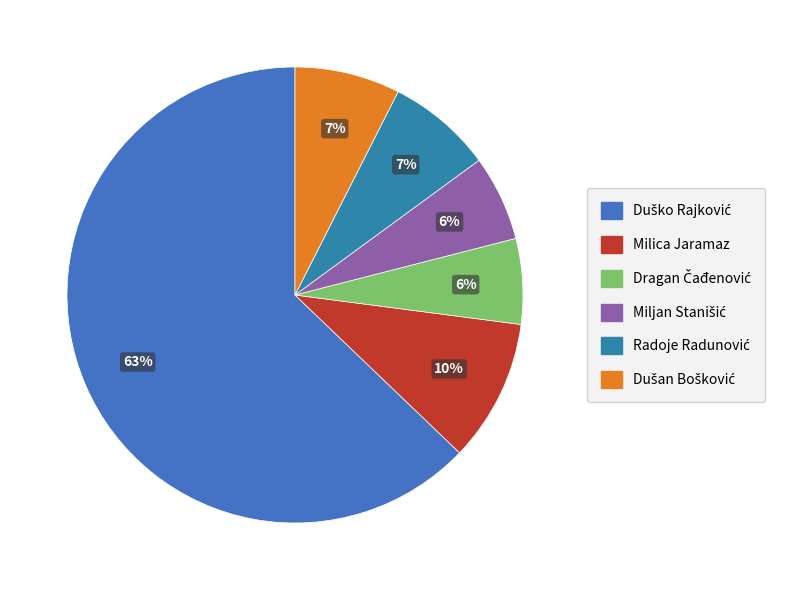

Which slice represents more than half of the pie?

Duško Rajković